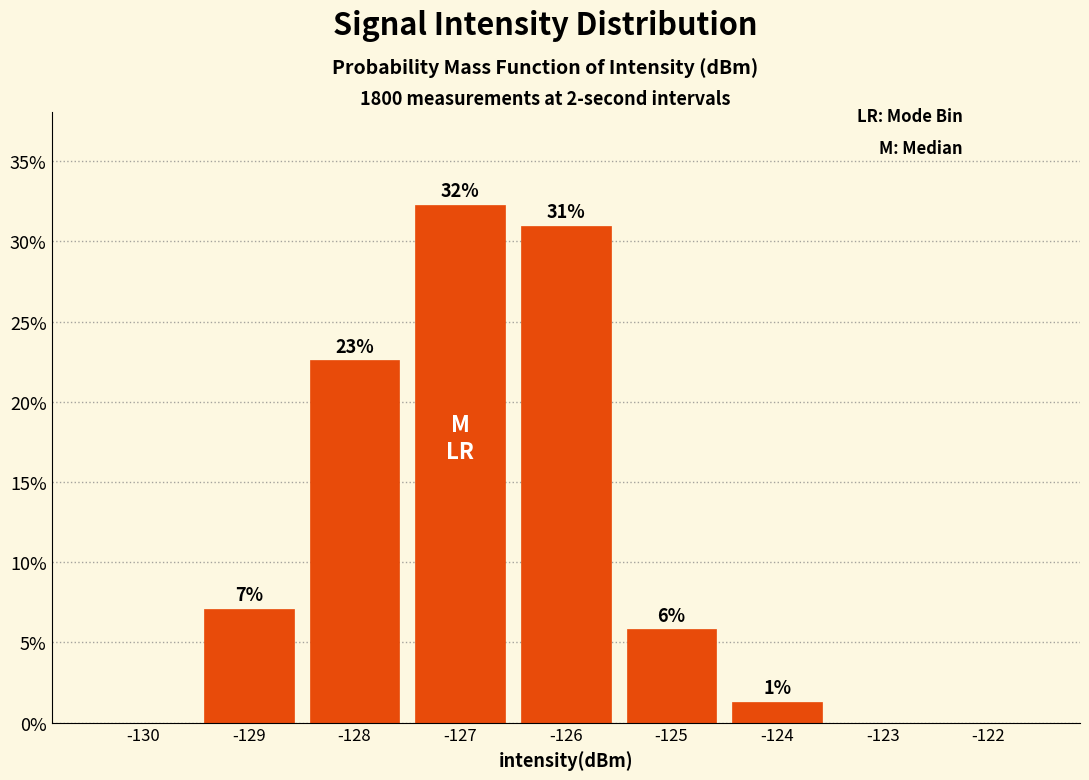

Are the bars horizontal?

No